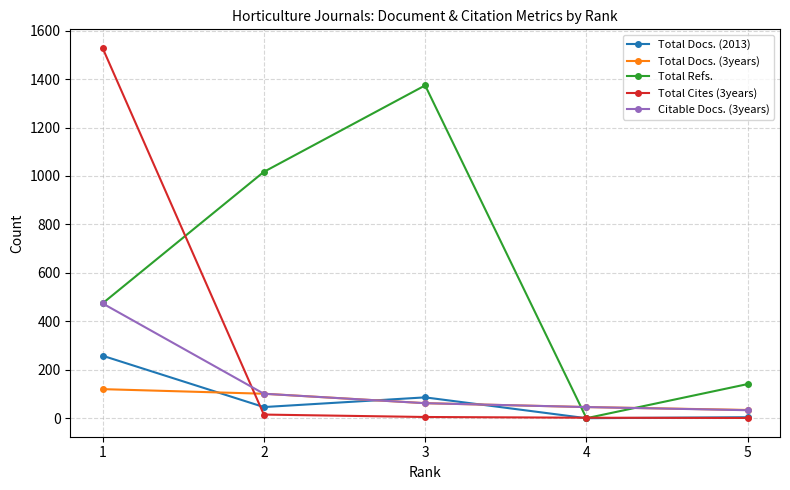

What is the spread (max minus min) of values at 4?

46